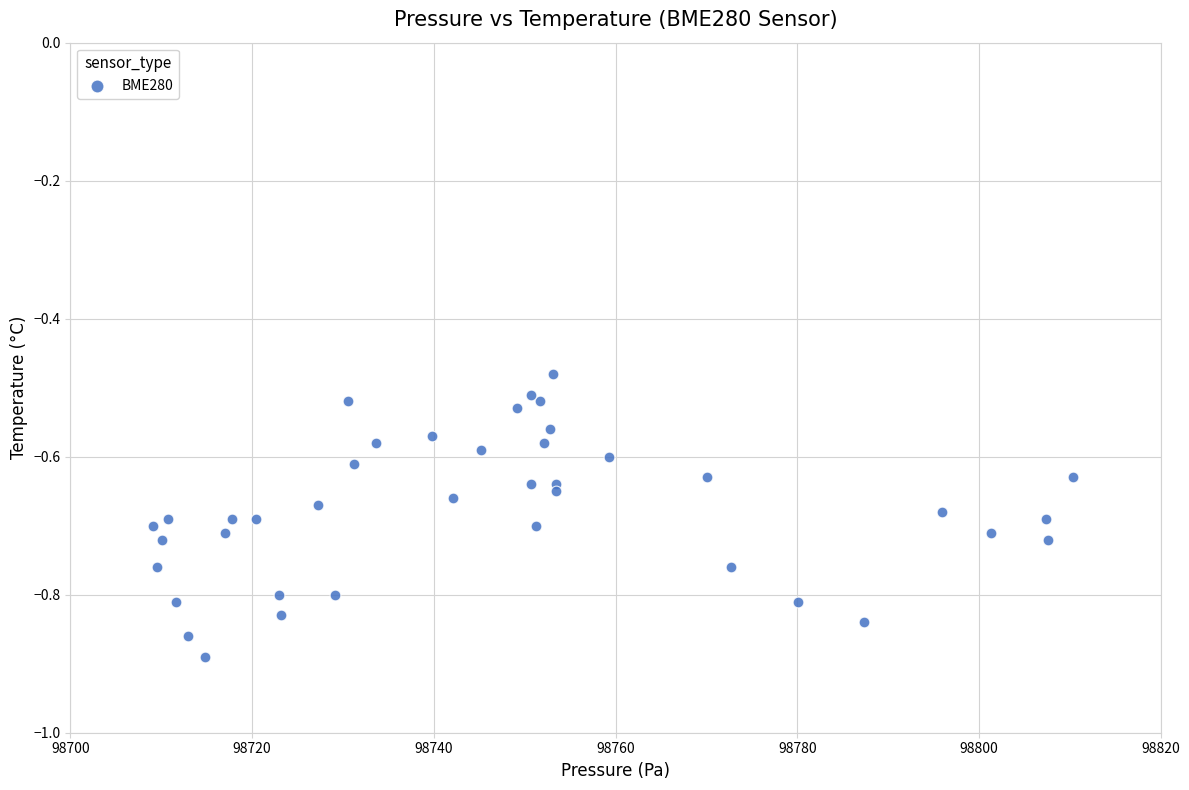

What is the range of X values (max minus min)?

101.4